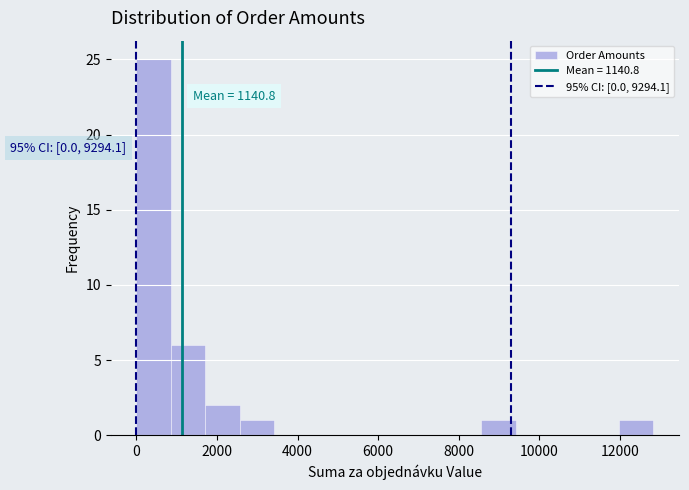

Which range on the x-axis has the tallest bar?

0 to 800